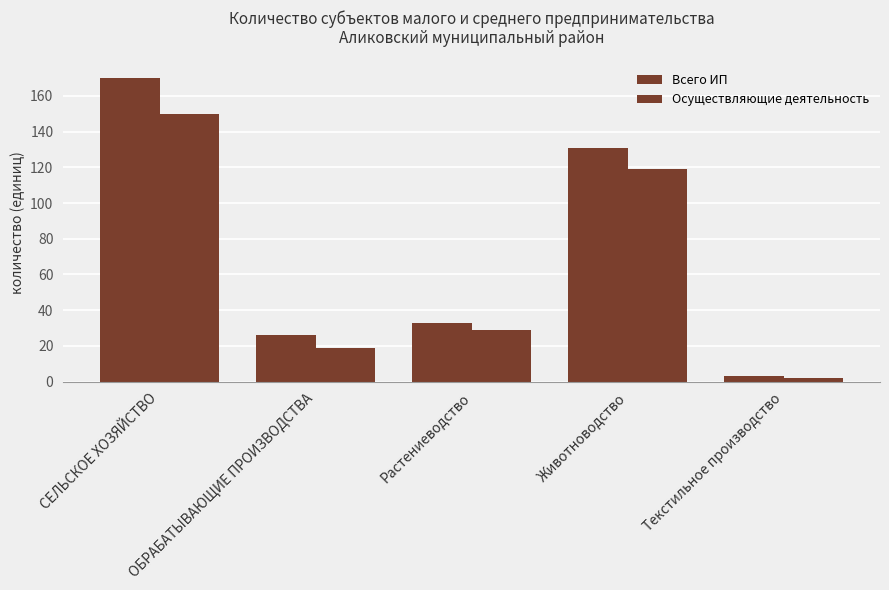

Rank the series by their maximum value, from highest to lowest.

Всего ИП, Осуществляющие деятельность